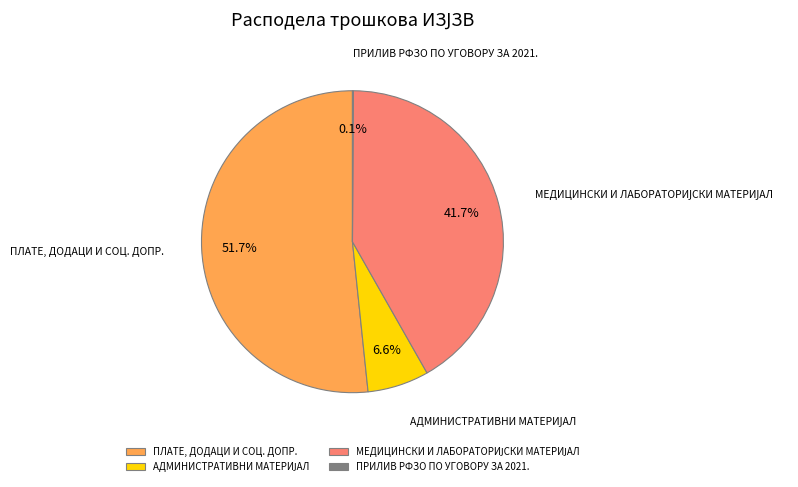

Which slice represents more than half of the pie?

ПЛАТЕ, ДОДАЦИ И СОЦ. ДОПР.